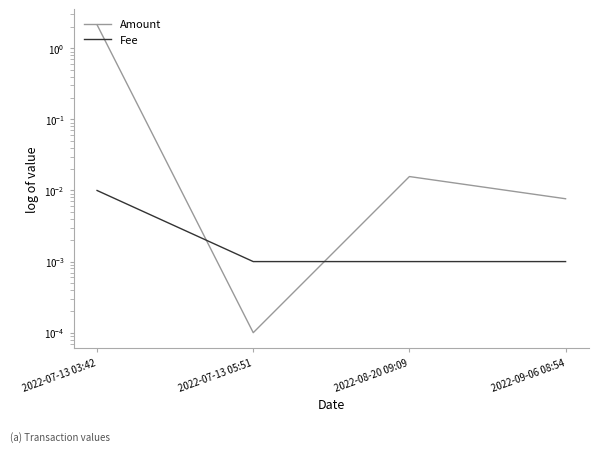

Which series has the widest spread of values?

Amount